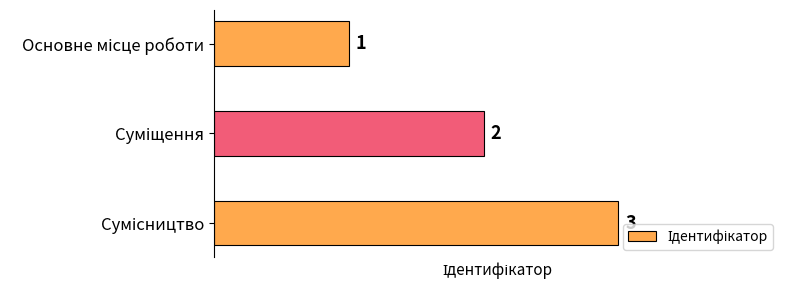

How many values are between 1 and 3?

3